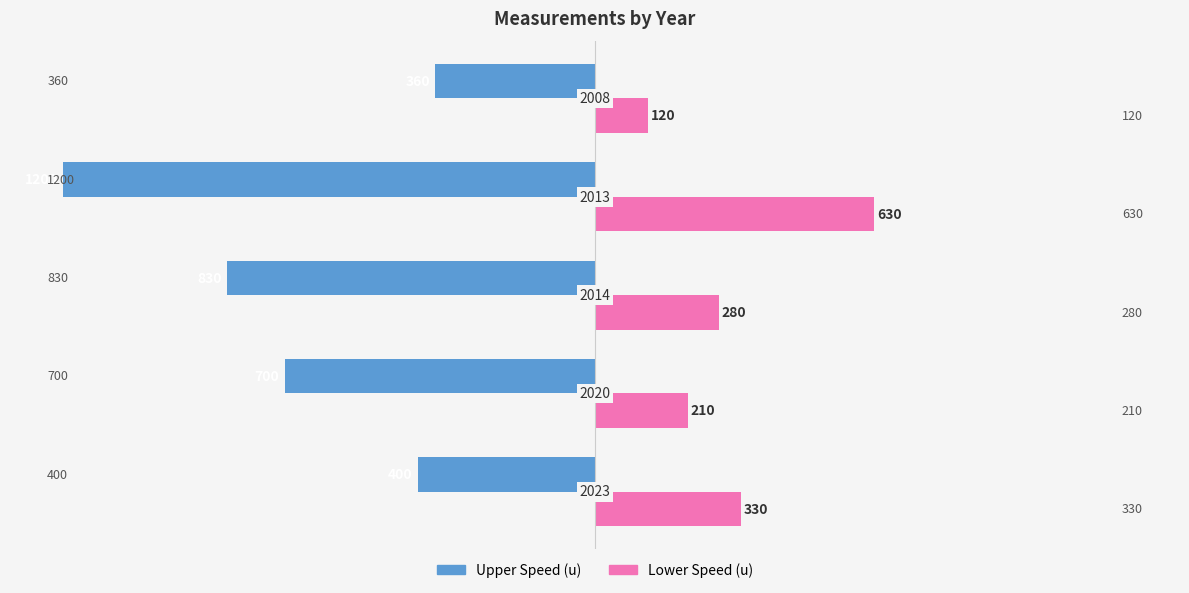

What are all the series names shown in the legend?

Upper Speed (u), Lower Speed (u)